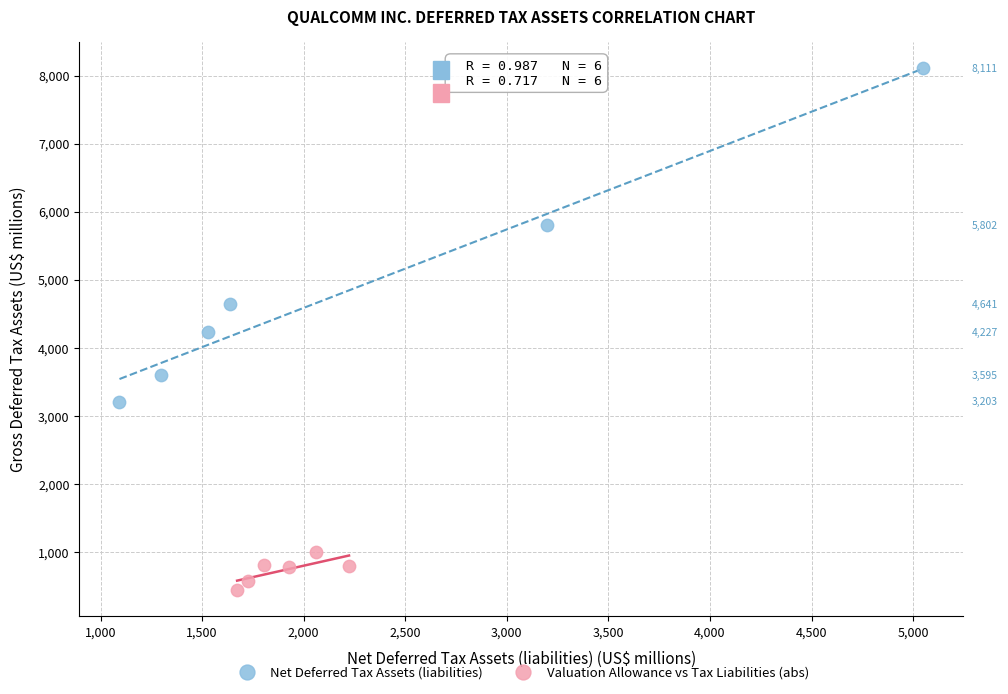

Which series has the largest Y range (max minus min)?

Net Deferred Tax Assets (liabilities)